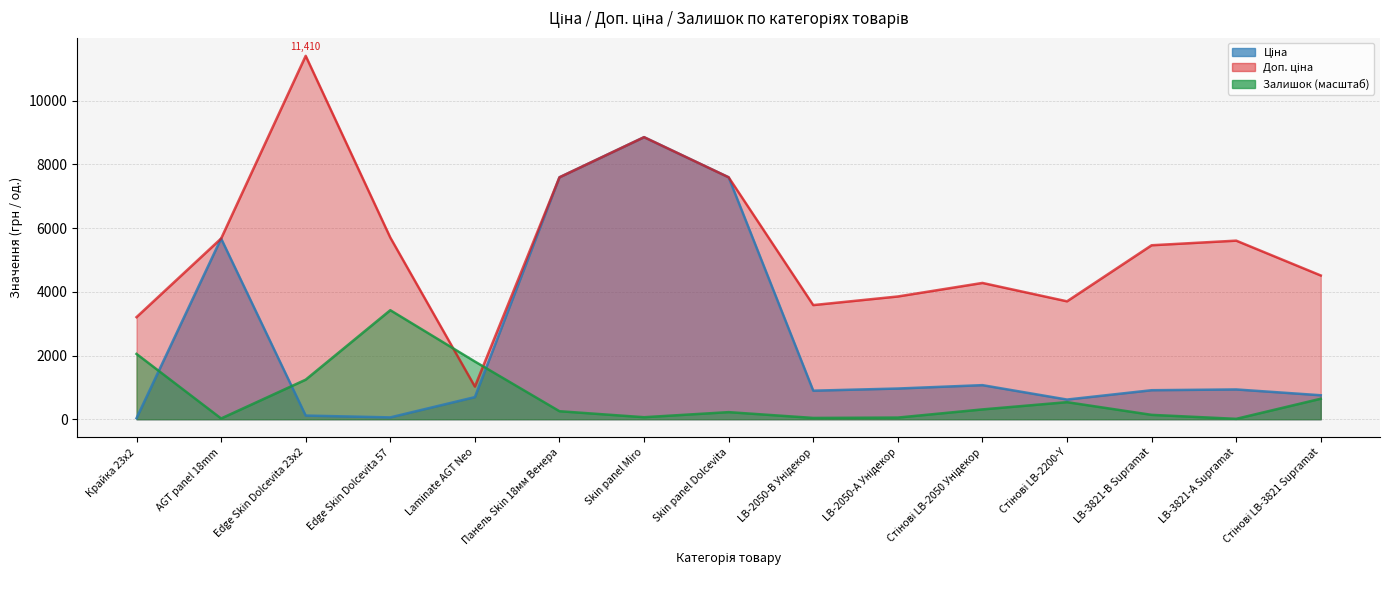

What is the label of the 7th point from the right?

LB-2050-В Унідекор